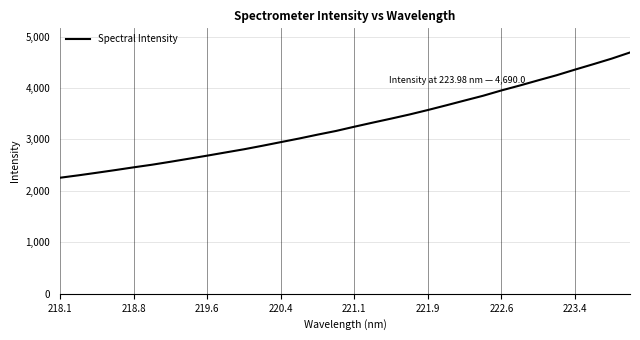

How many lines are shown in the chart?

1